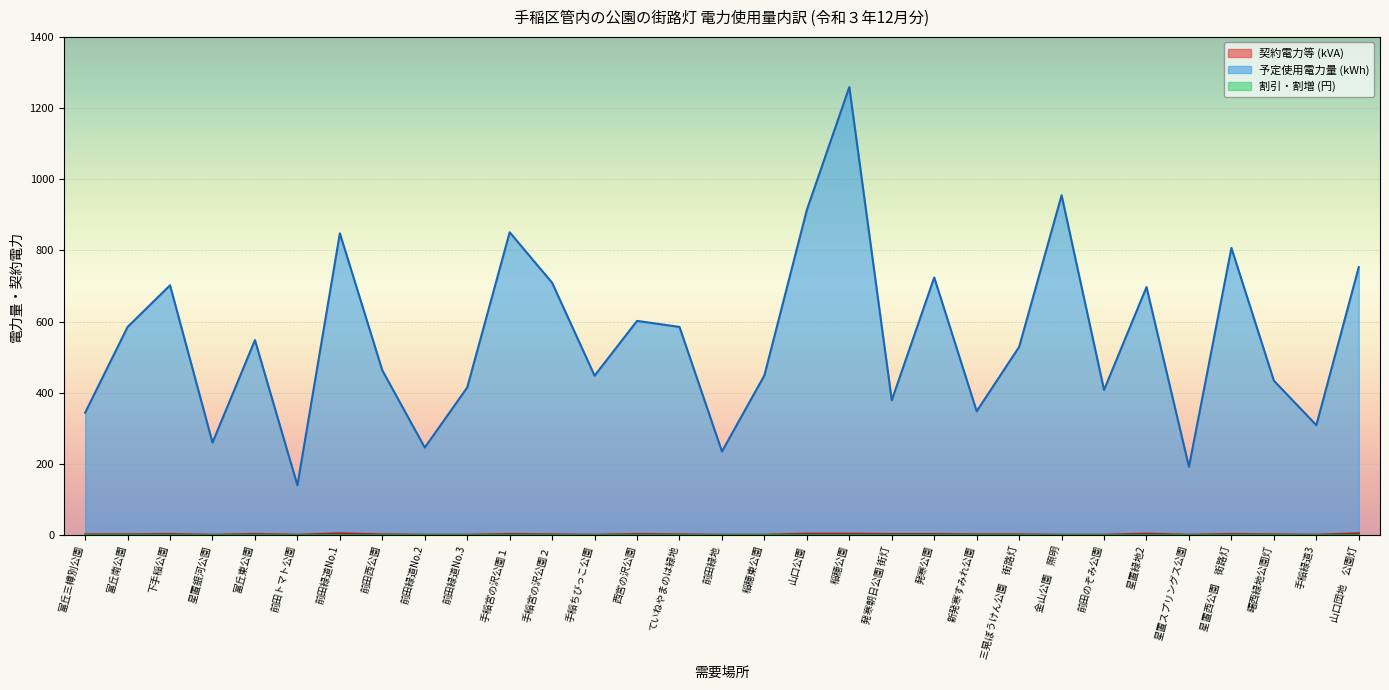

True or false: 予定使用電力量 (kWh) has a value of 191 at 星置西公園　街路灯.

False